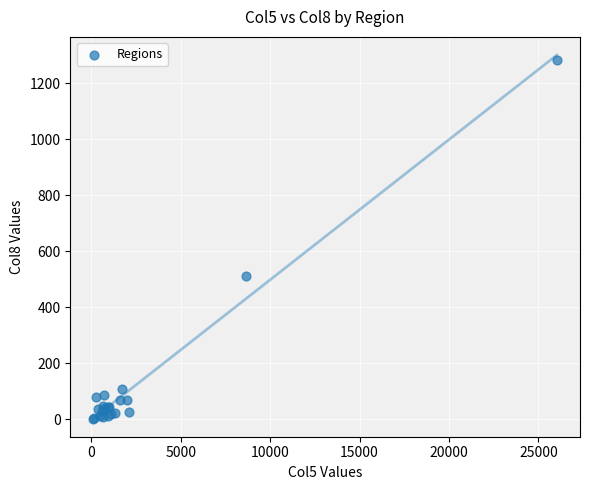

What Y value in the scatter plot is closest to 643?

514